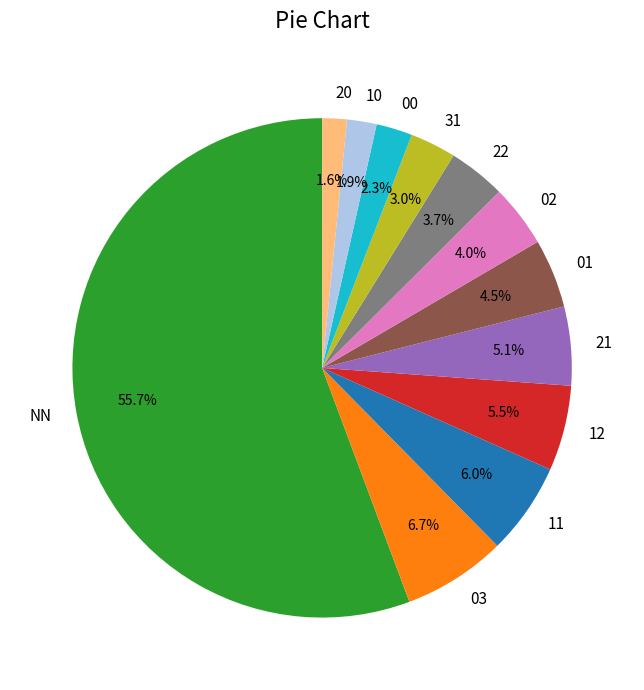

What is the total percentage of 03 and 20?

8.3%